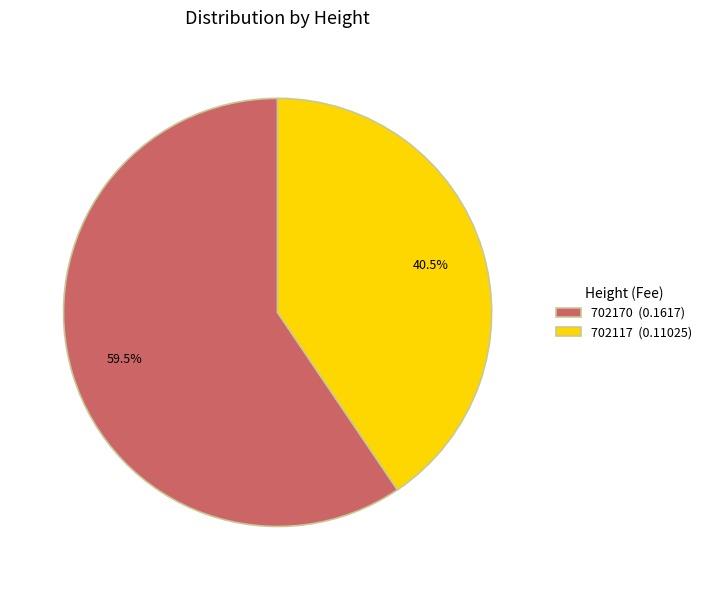

Rank the categories by value from lowest to highest.

702117, 702170